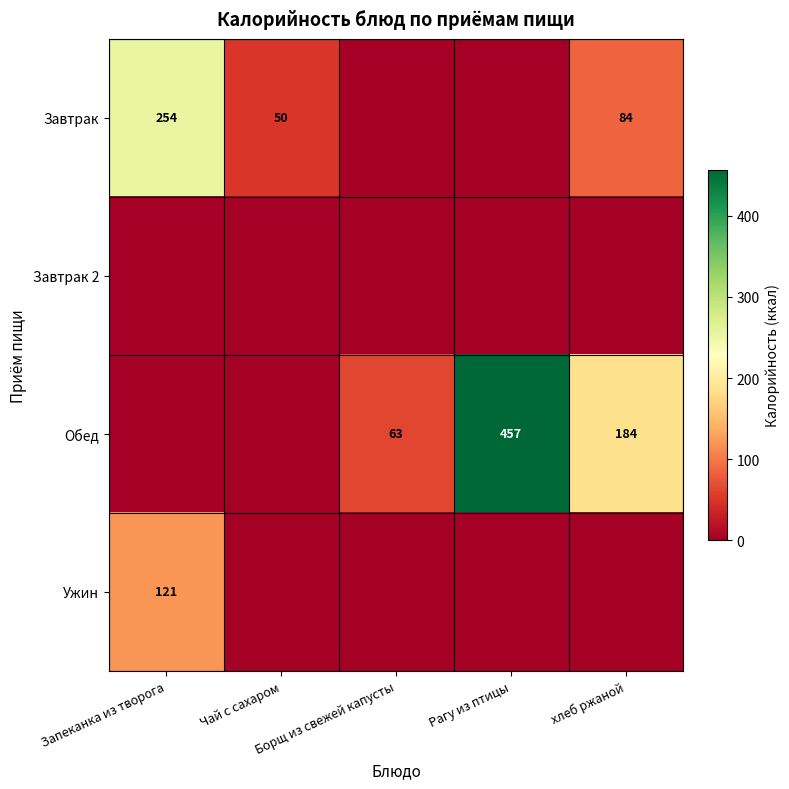

Rank the series at хлеб ржаной from lowest to highest value.

Завтрак 2, Ужин, Завтрак, Обед